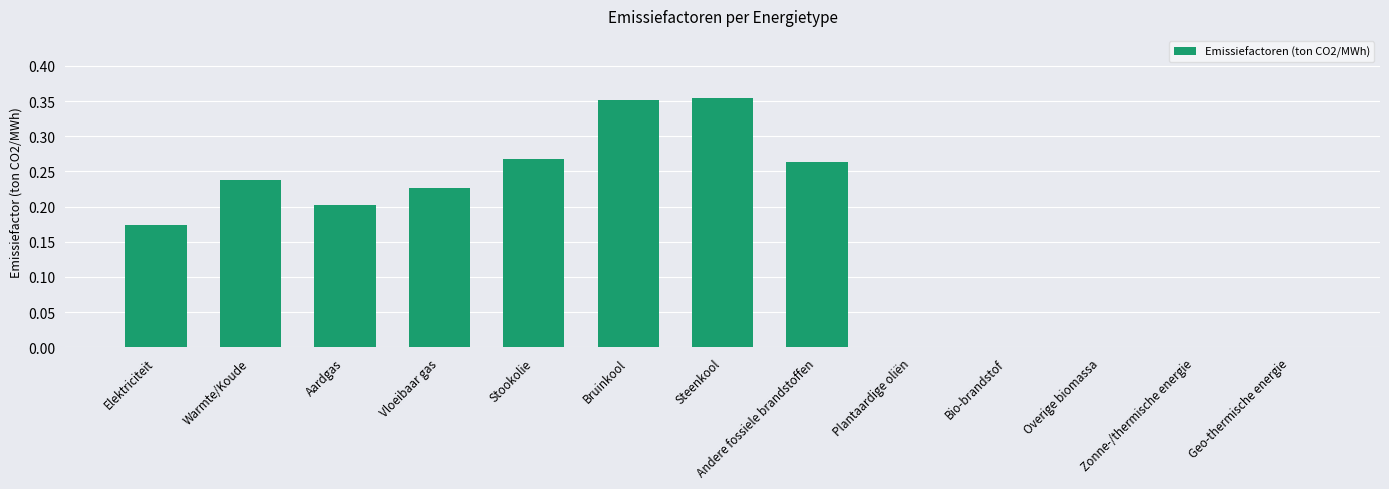

Count the values in the range 0 to 1.

13